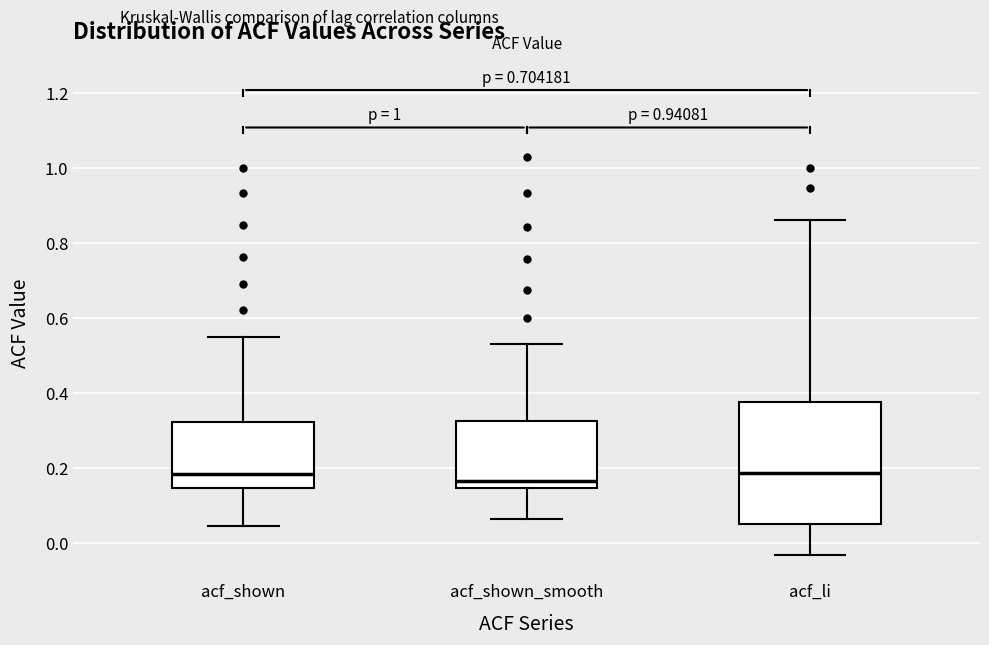

Reading left to right, read every box against the y-axis: the position of its median line, the range the box covers, and the ends of its whiskers. The values are not printed on the chart, so give them approximately, as read against the axis.

acf_shown: median 0.18, box 0.14 to 0.32, whiskers 0.04 to 0.56
acf_shown_smooth: median 0.16, box 0.14 to 0.32, whiskers 0.06 to 0.54
acf_li: median 0.18, box 0.06 to 0.38, whiskers -0.04 to 0.86